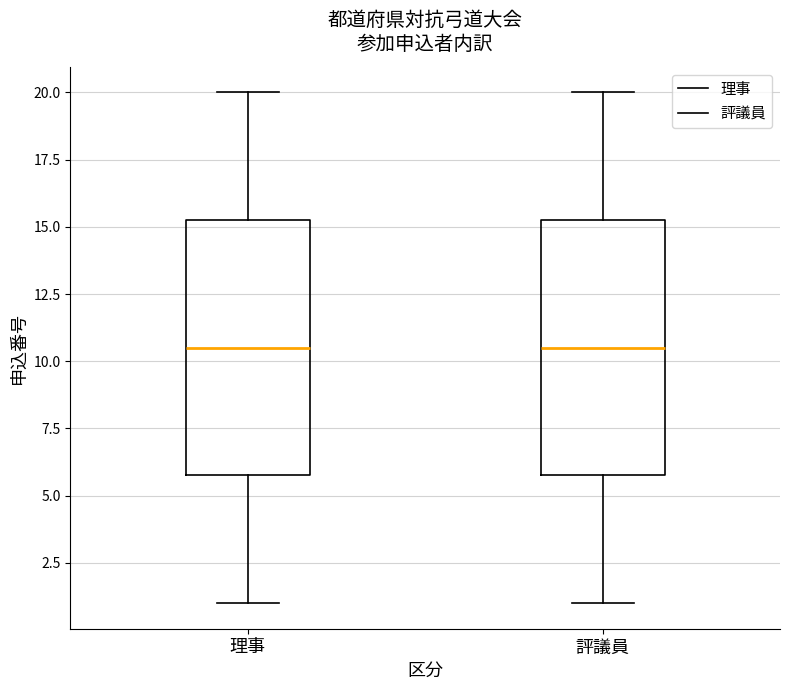

Reading left to right, read every box against the y-axis: the position of its median line, the range the box covers, and the ends of its whiskers. The values are not printed on the chart, so give them approximately, as read against the axis.

理事: median 10.5, box 6.0 to 15.5, whiskers 1.0 to 20.0
評議員: median 10.5, box 6.0 to 15.5, whiskers 1.0 to 20.0